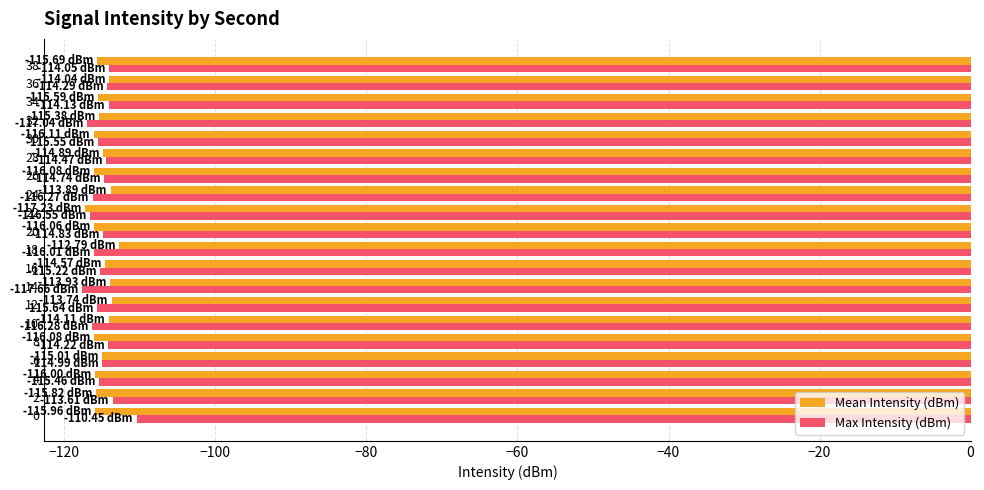

What is the total value across all series at 34?

-229.7